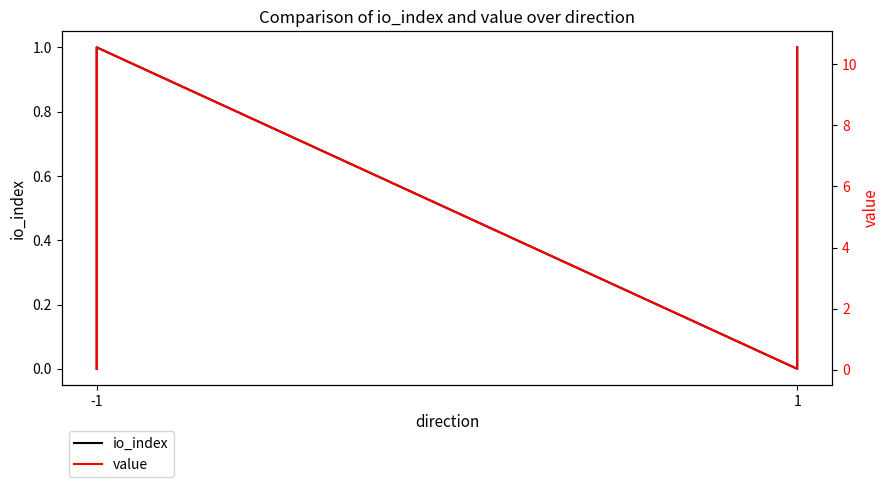

What is the greatest value displayed?

10.6